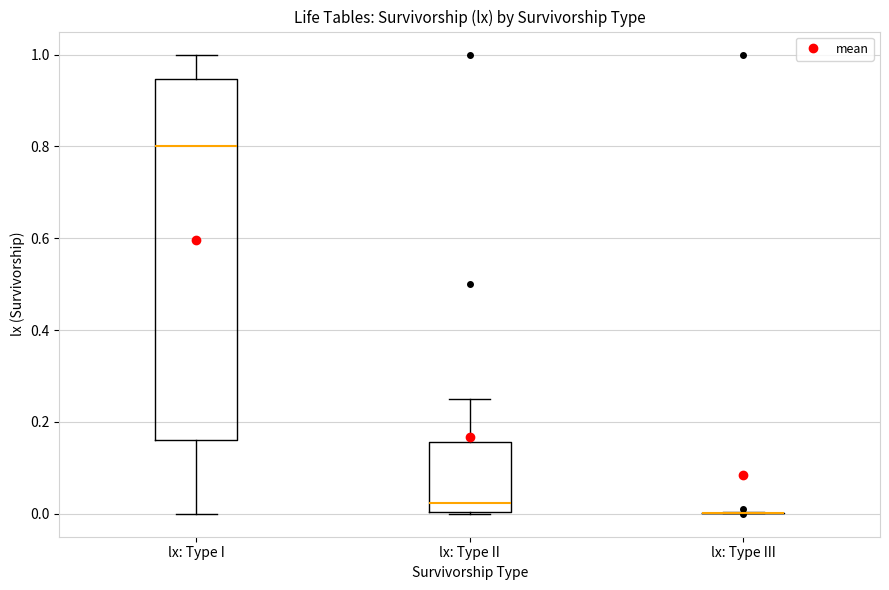

Where is the upper edge of the box for lx: Type II on the y-axis? The values are not printed on the chart, so give them approximately, as read against the axis.

0.16